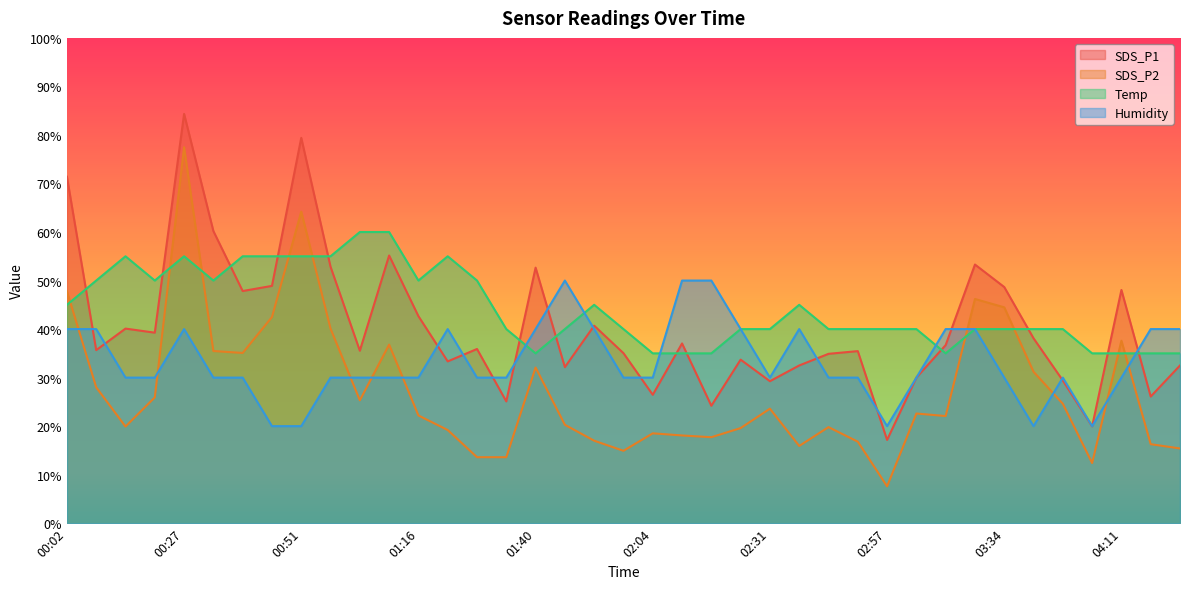

What value does the Temp series have at 02:24?

40.0